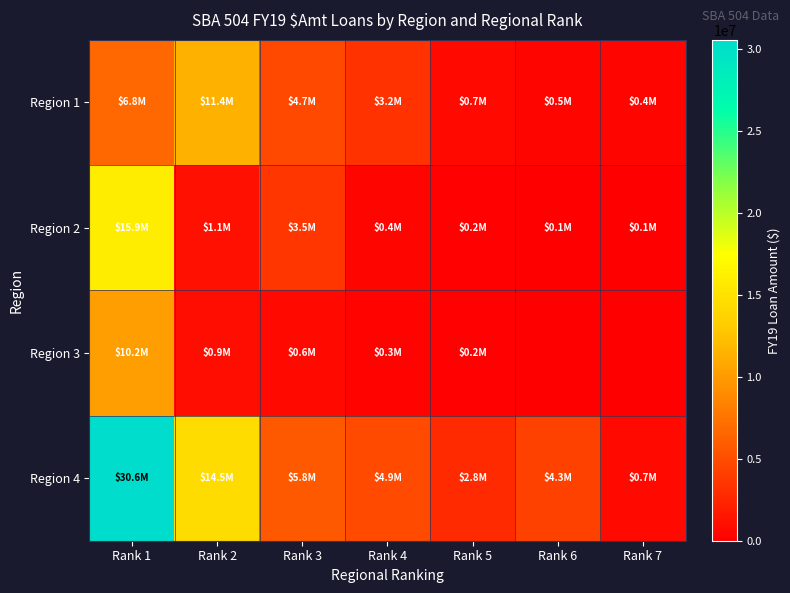

Reading left to right, what are all the values shown in this chart?

Region 1: Rank 1=6753000	Rank 2=11403000	Rank 3=4738000	Rank 4=3238000	Rank 5=684000	Rank 6=451000	Rank 7=376000
Region 2: Rank 1=15926000	Rank 2=1121000	Rank 3=3477000	Rank 4=372000	Rank 5=199000	Rank 6=98000	Rank 7=85000
Region 3: Rank 1=10185000	Rank 2=884000	Rank 3=628000	Rank 4=260000	Rank 5=151000	Rank 6=0	Rank 7=0
Region 4: Rank 1=30571000	Rank 2=14532000	Rank 3=5781000	Rank 4=4853000	Rank 5=2837000	Rank 6=4259000	Rank 7=704000